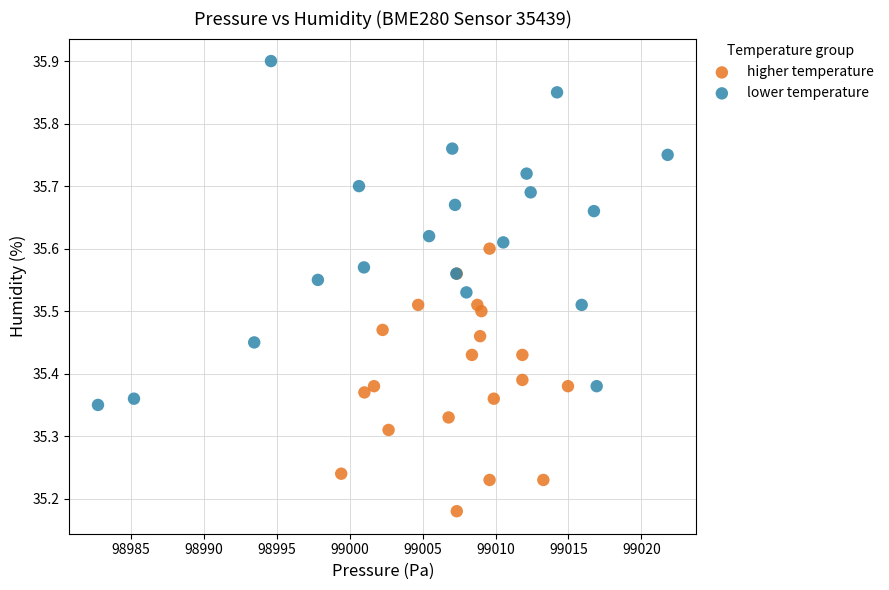

Which series has the widest spread of Y values?

lower temperature